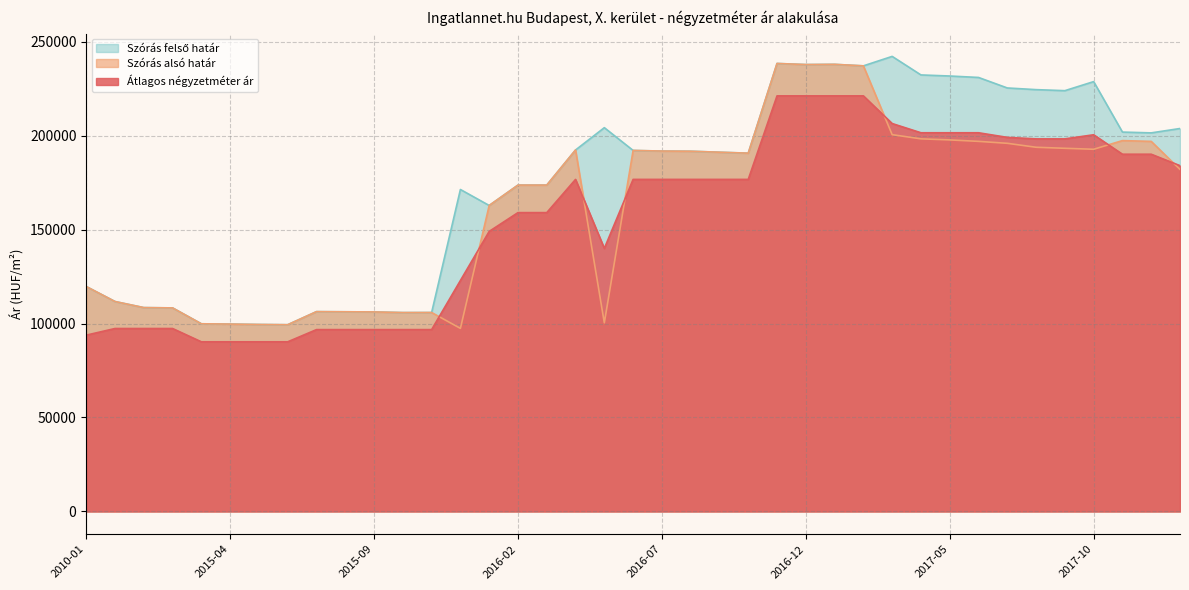

How many data points does each series have?

39